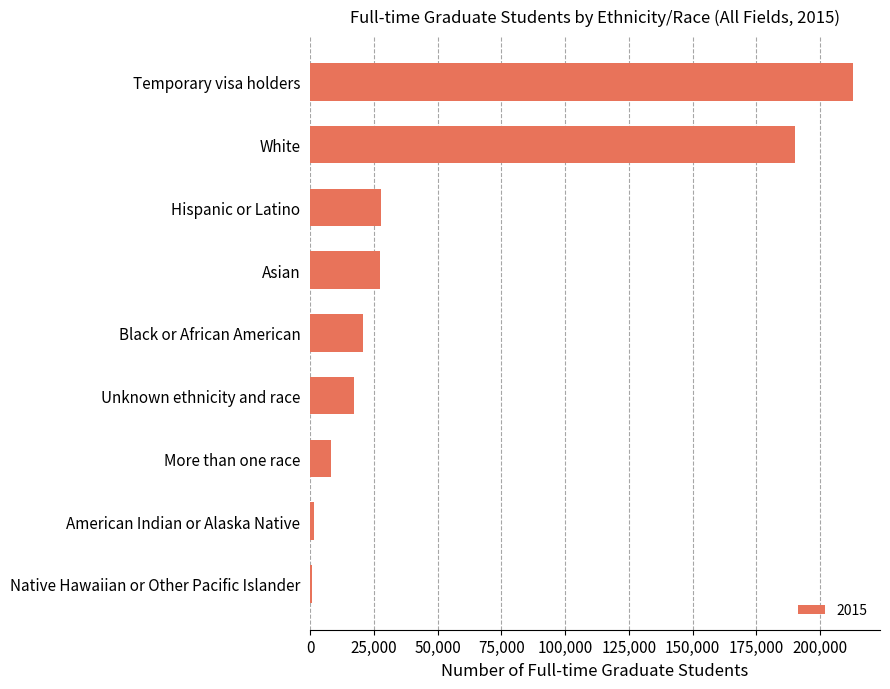

What is the sum of all values?

506262